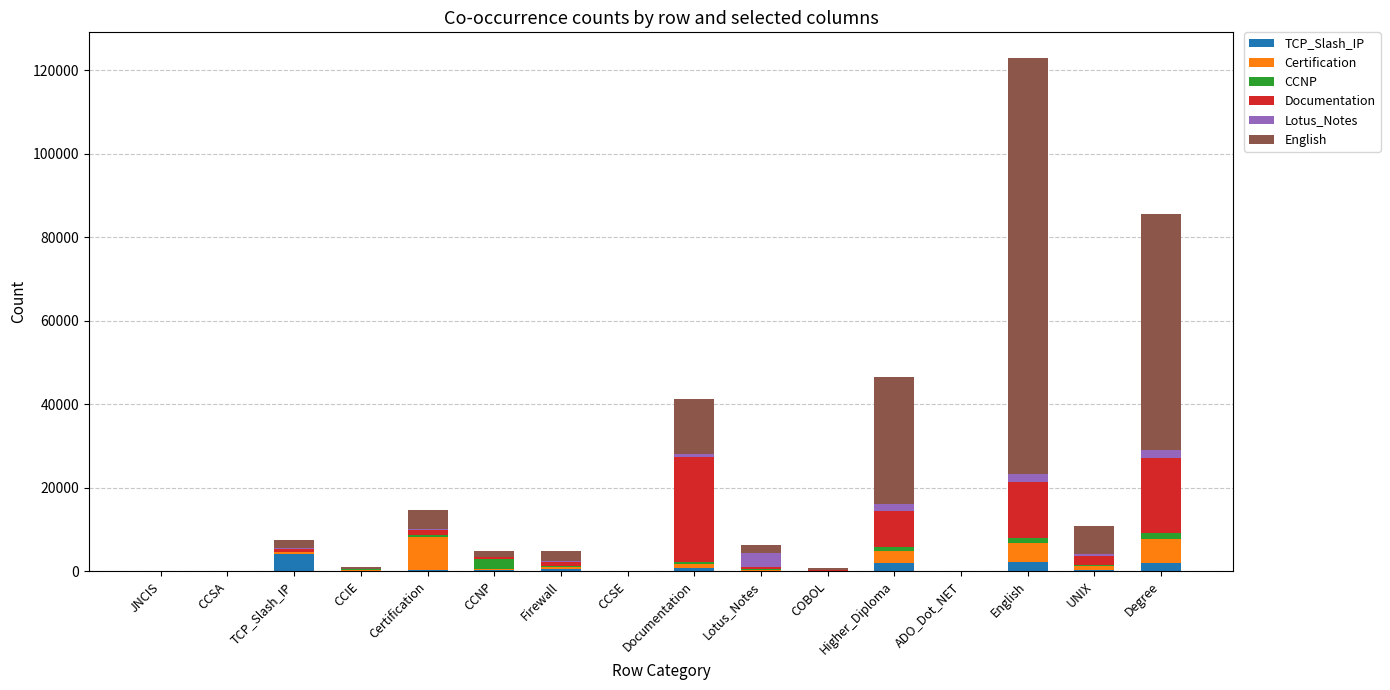

How many series are shown in this chart?

6